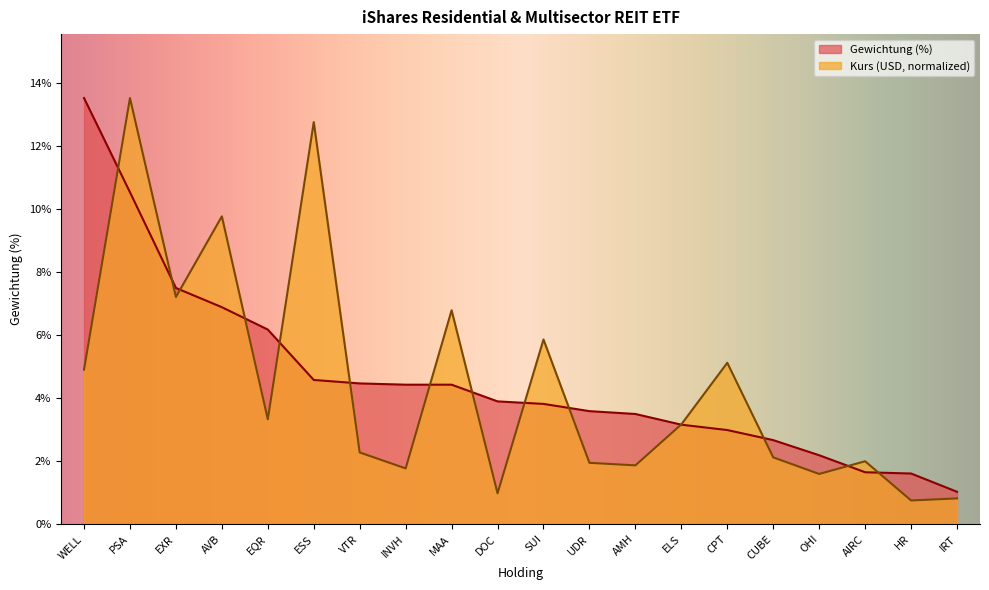

Rank the series by their average value, from highest to lowest.

Gewichtung (%), Kurs (USD, normalized)